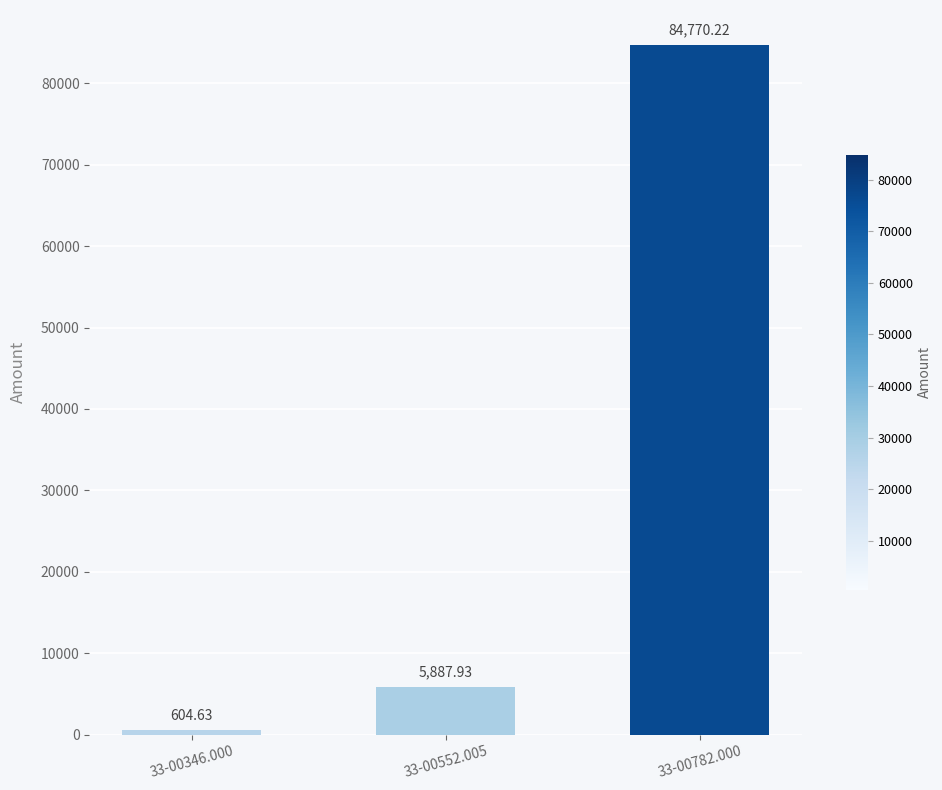

At which label is the value closest to 42687?

33-00552.005